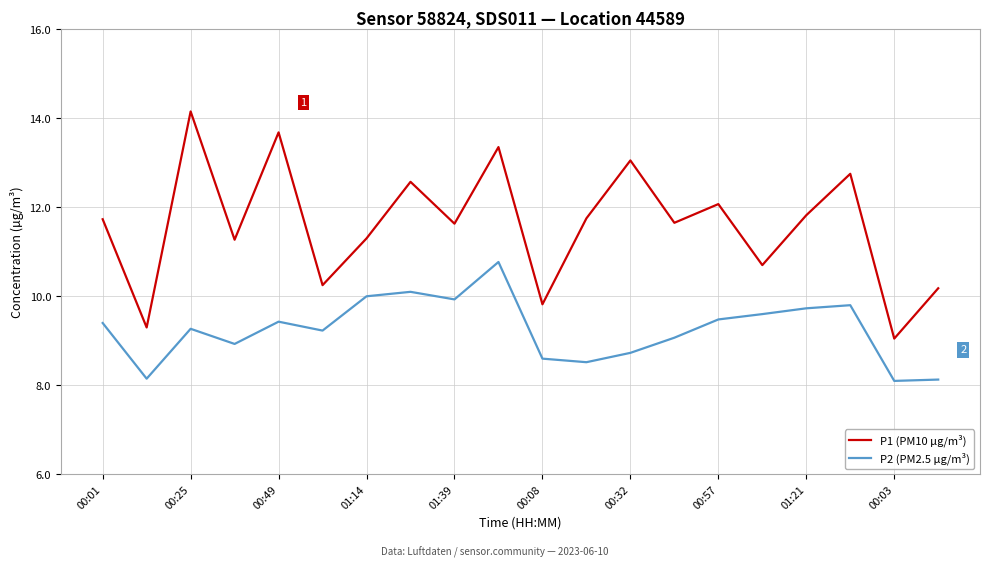

What is the average value of the P1 (PM10 µg/m³) series?

11.6